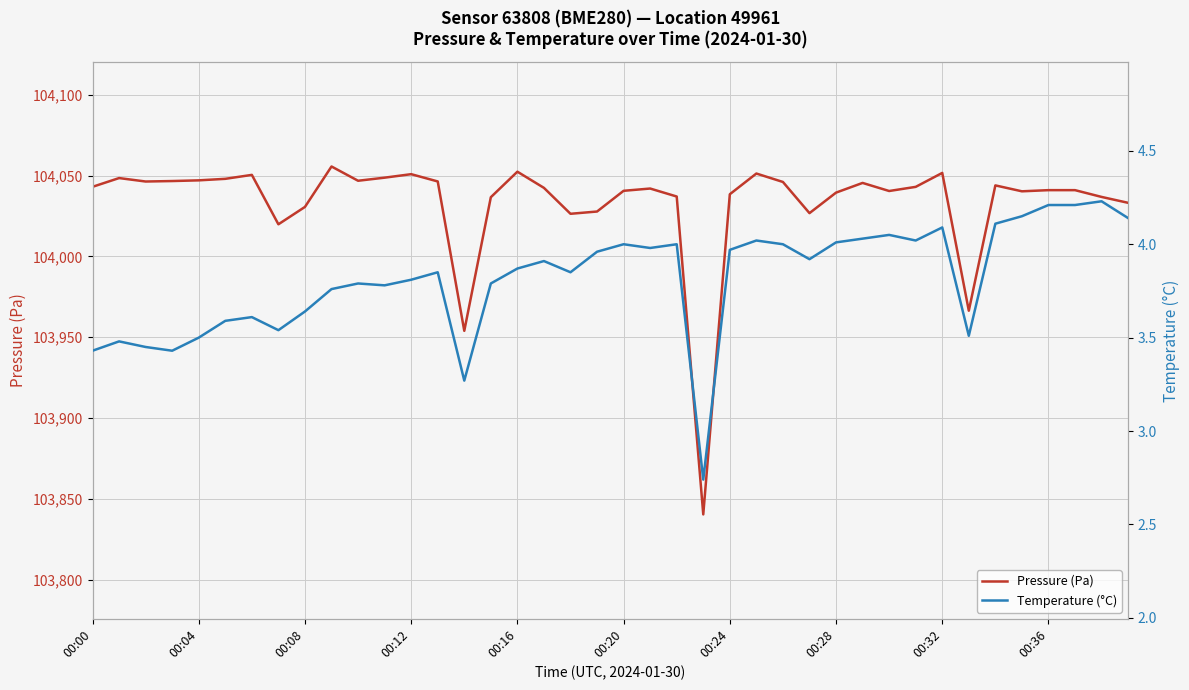

Which series has the largest range (max minus min)?

Pressure (Pa)